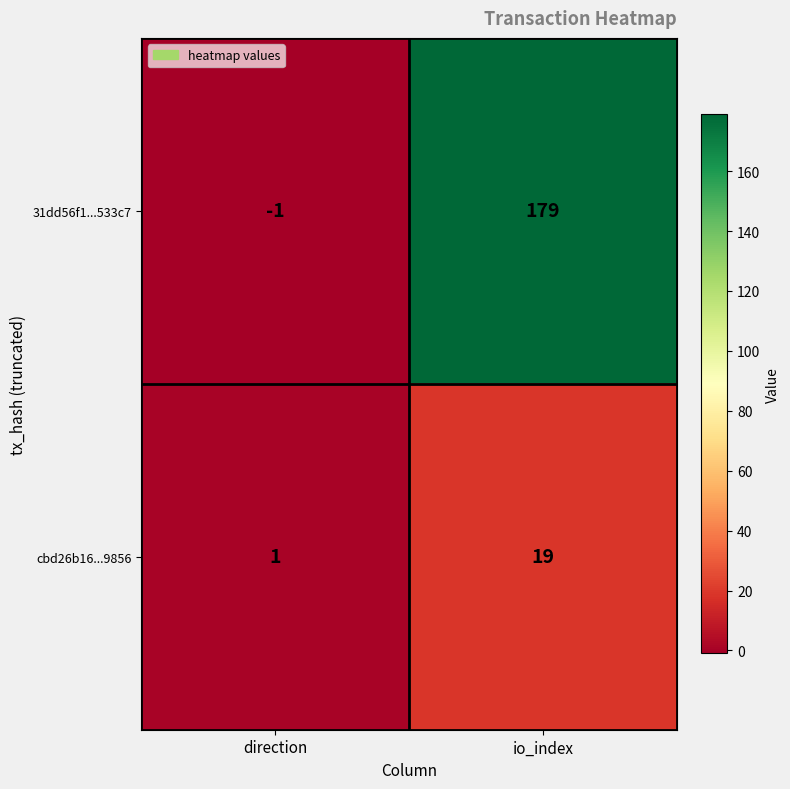

Which series has the widest spread of values?

31dd56f1...533c7